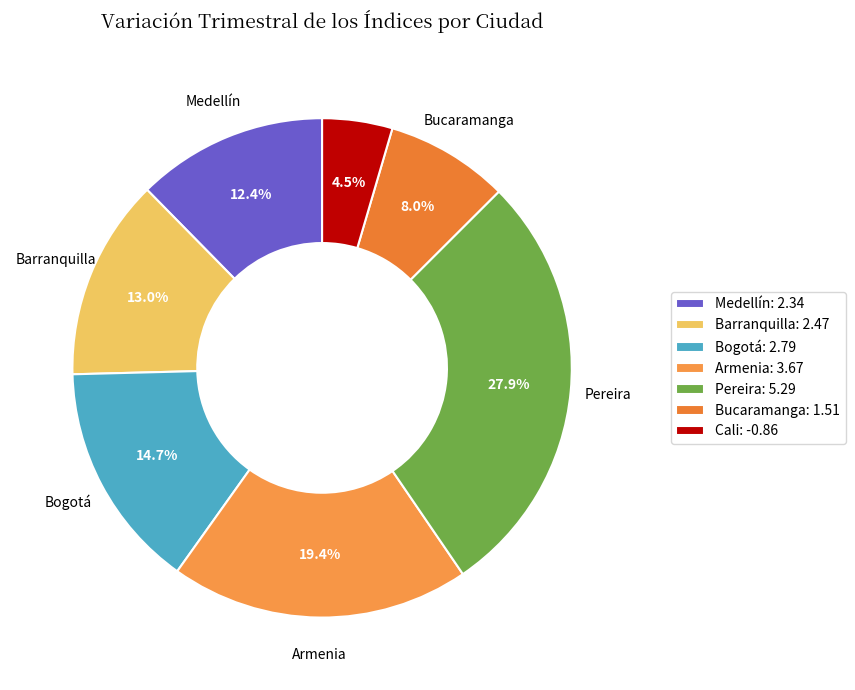

The Bogotá slice represents 6% of the pie. True or false?

False